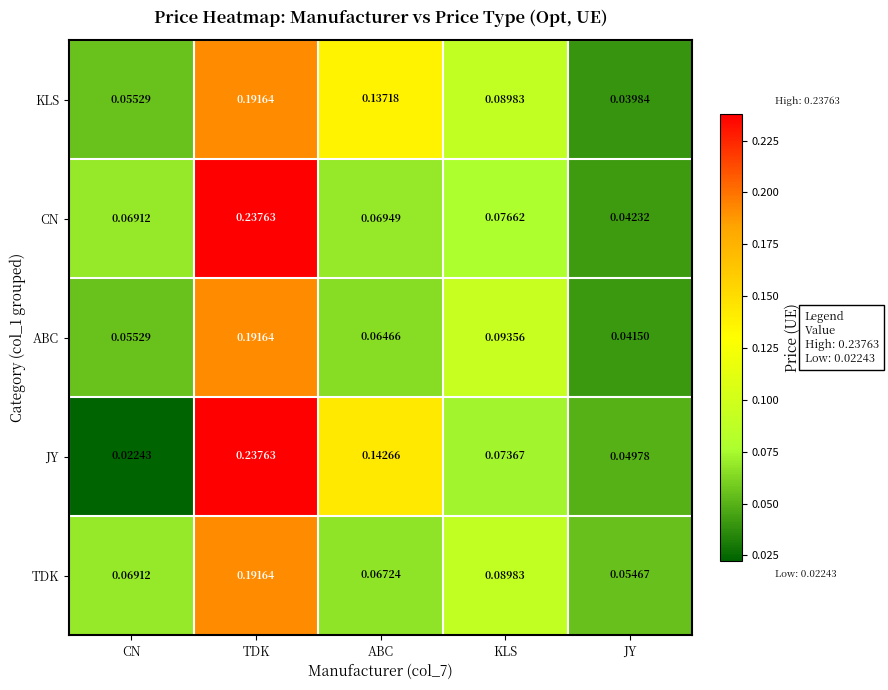

Between KLS and JY, which series saw the biggest shift?

ABC